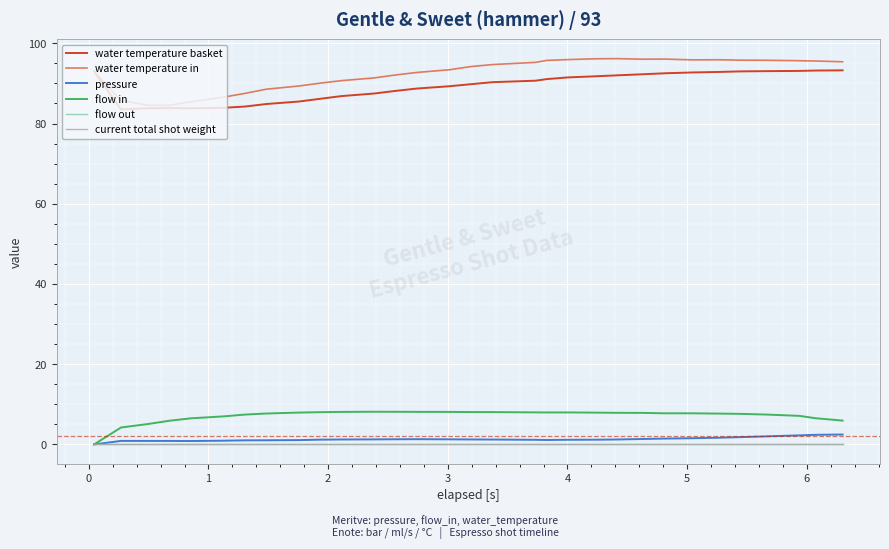

Is this an area chart (filled region under the line)?

No